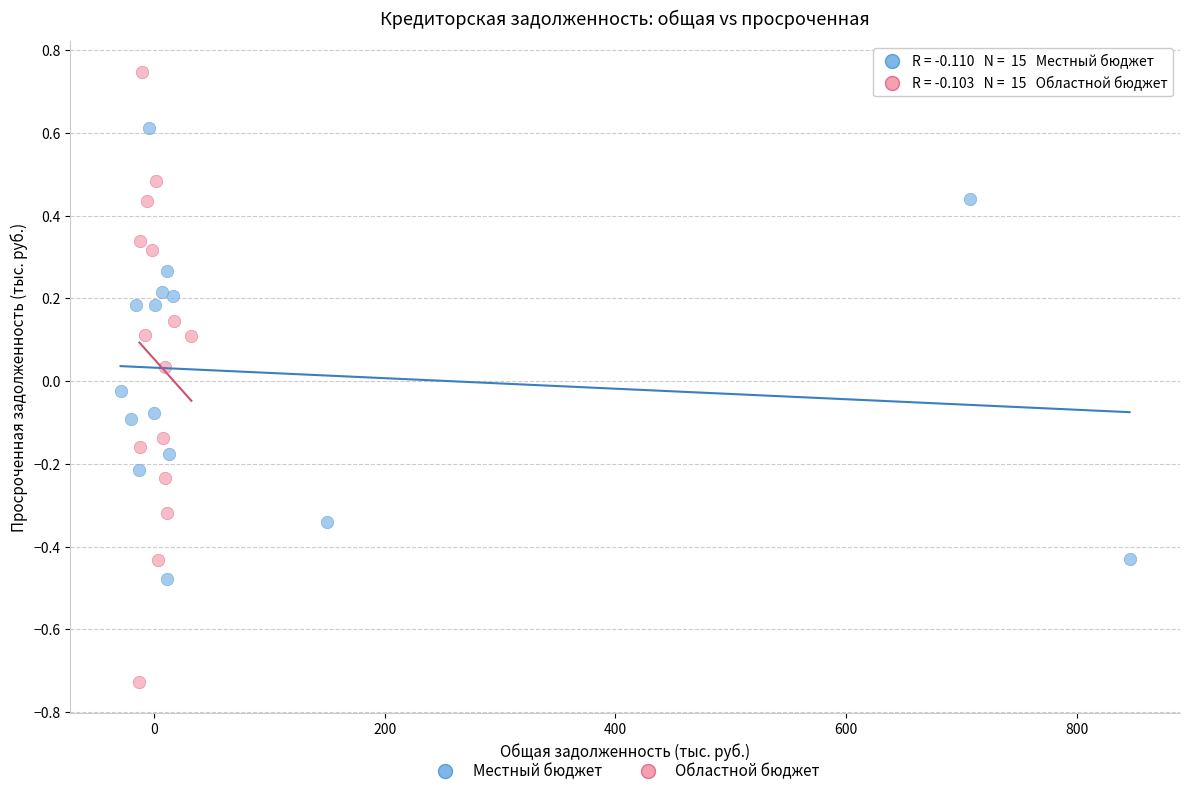

Which series reaches the maximum Y coordinate?

Областной бюджет